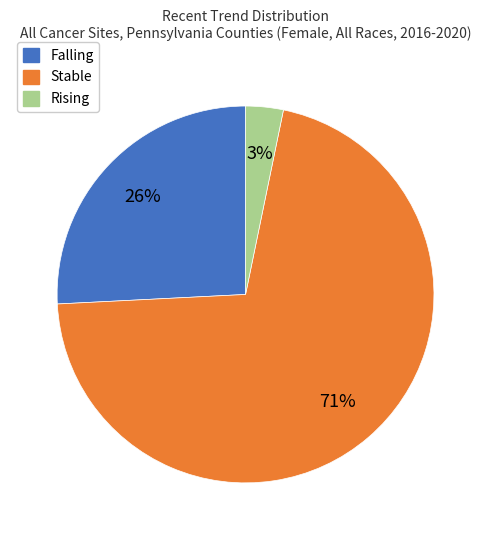

How many slices are in this pie chart?

3